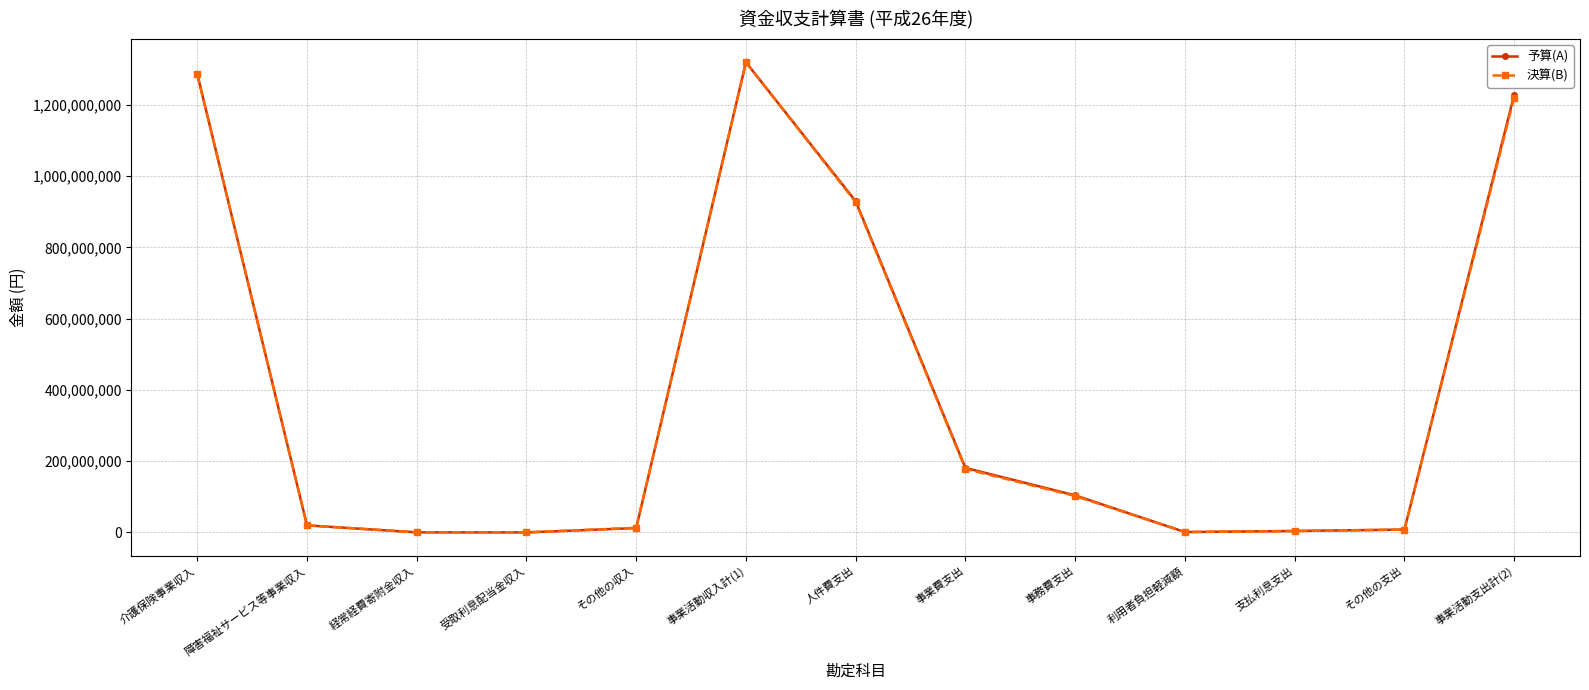

What position from the right is 支払利息支出?

3